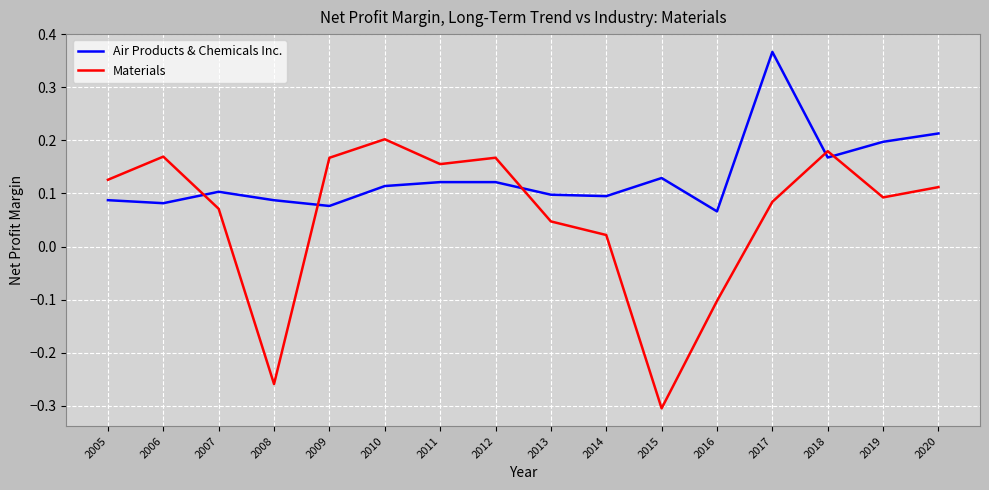

Which series ends up on top after the final intersection of Air Products & Chemicals Inc. and Materials?

Air Products & Chemicals Inc.